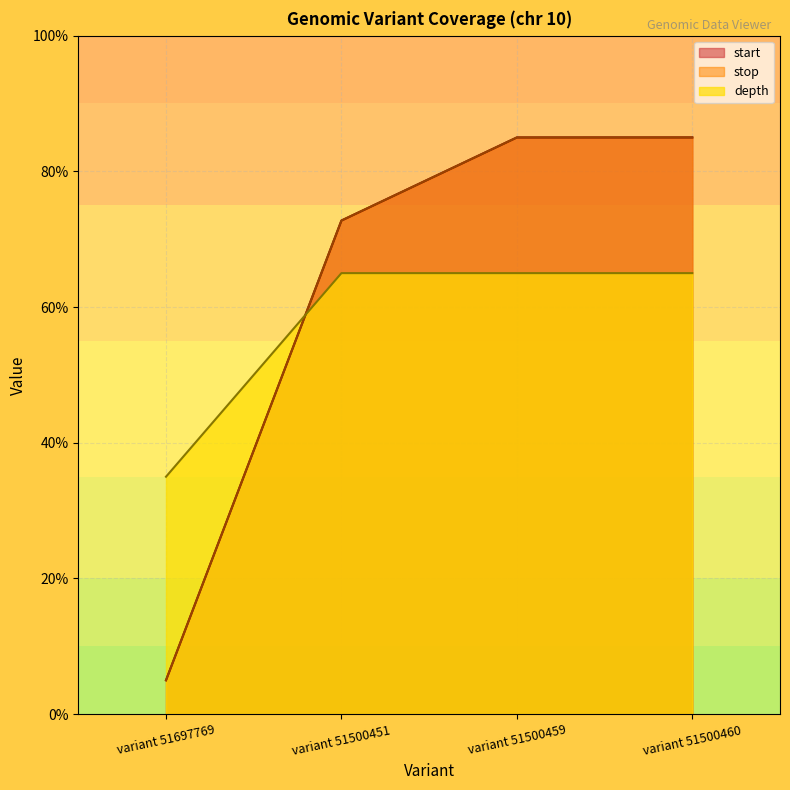

Which series has the widest spread of values?

start